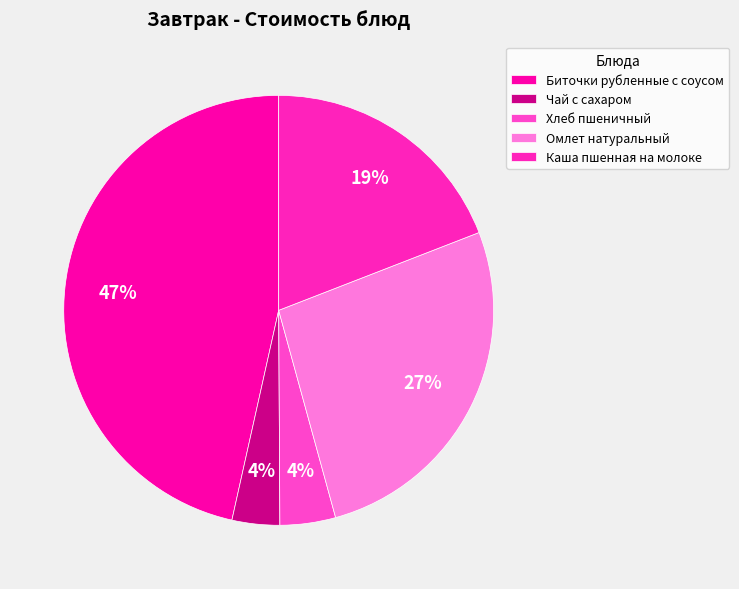

Which slice is the largest?

Биточки рубленные с соусом